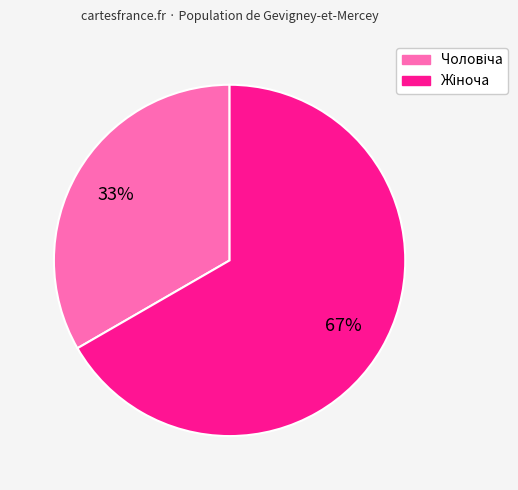

Does any single category account for the majority?

Yes